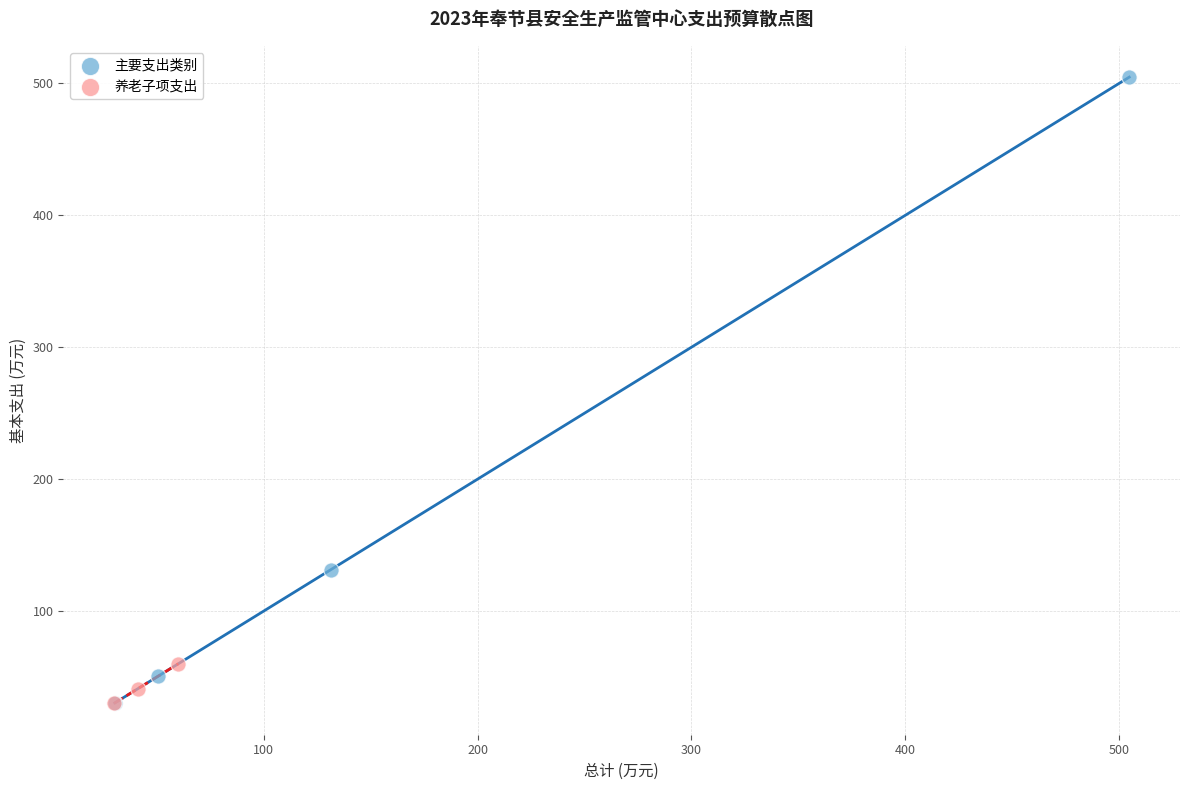

What are all the series names shown in the legend?

主要支出类别, 养老子项支出